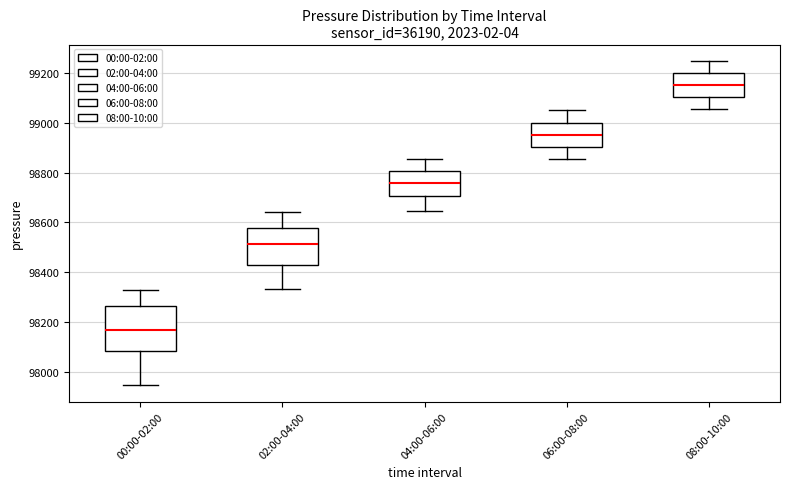

Which box's median line is the highest?

08:00-10:00